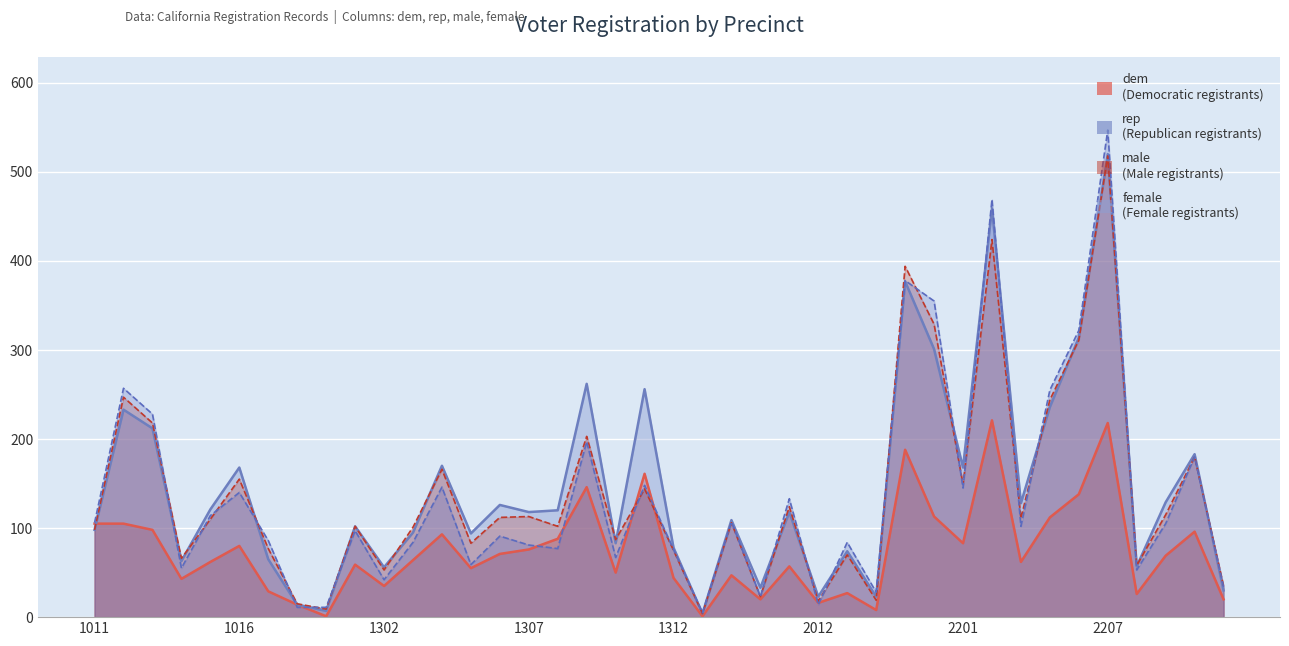

What are all the series names shown in the legend?

dem, rep, male, female